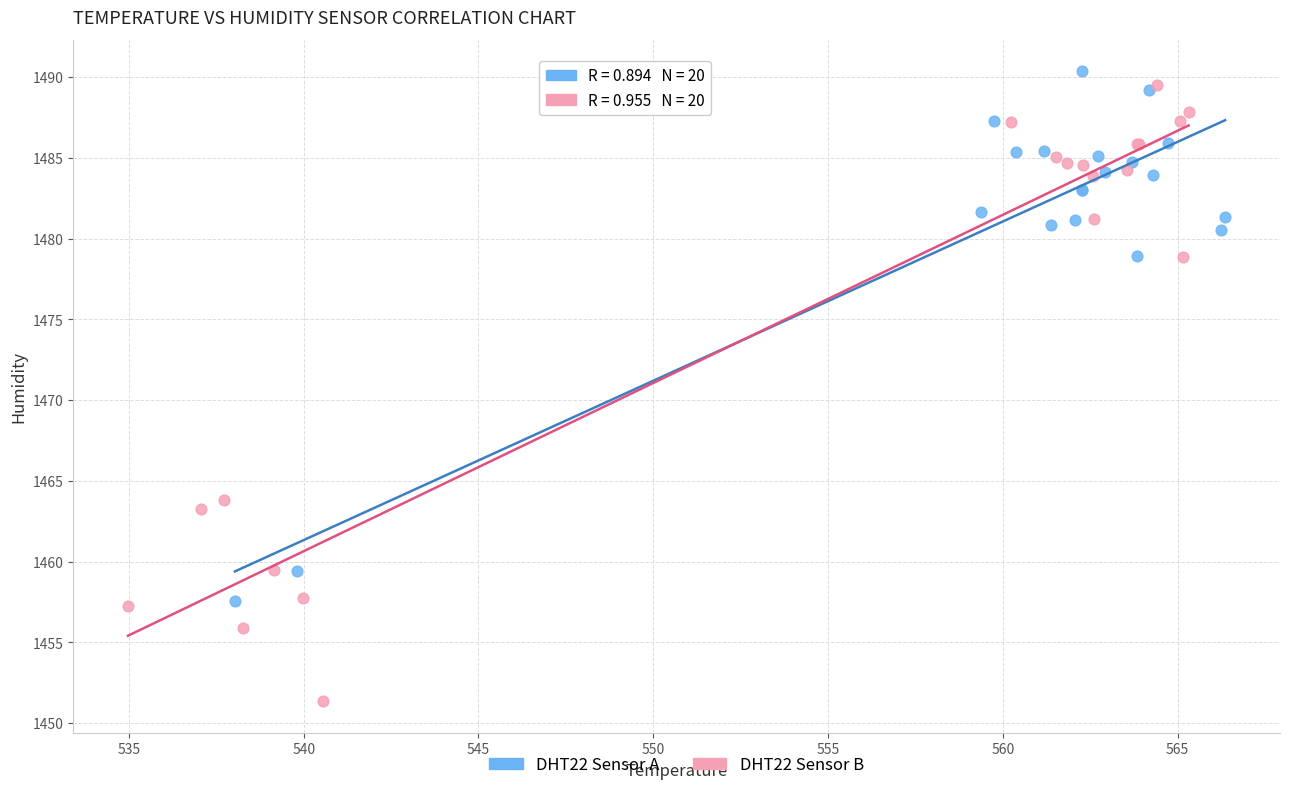

Which series has the largest Y range (max minus min)?

DHT22 Sensor B